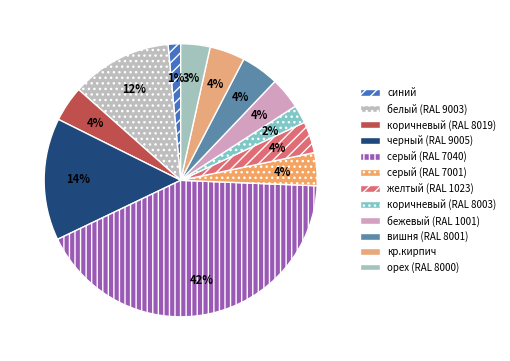

To the nearest percent, what portion does серый (RAL 7001) represent?

4%